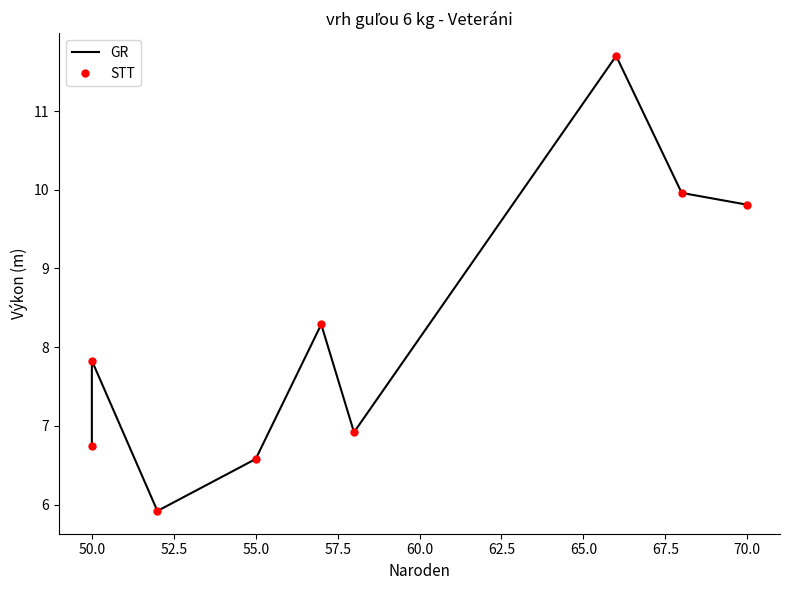

What is the average value of the STT series?

8.2